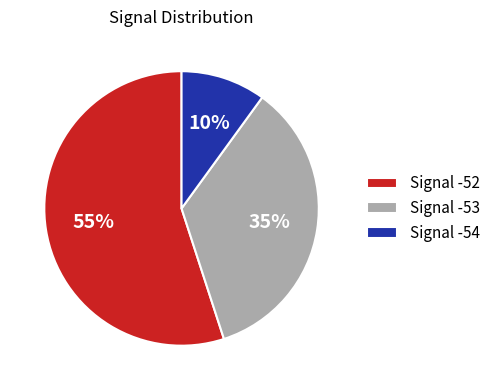

How many segments does this pie chart have?

3